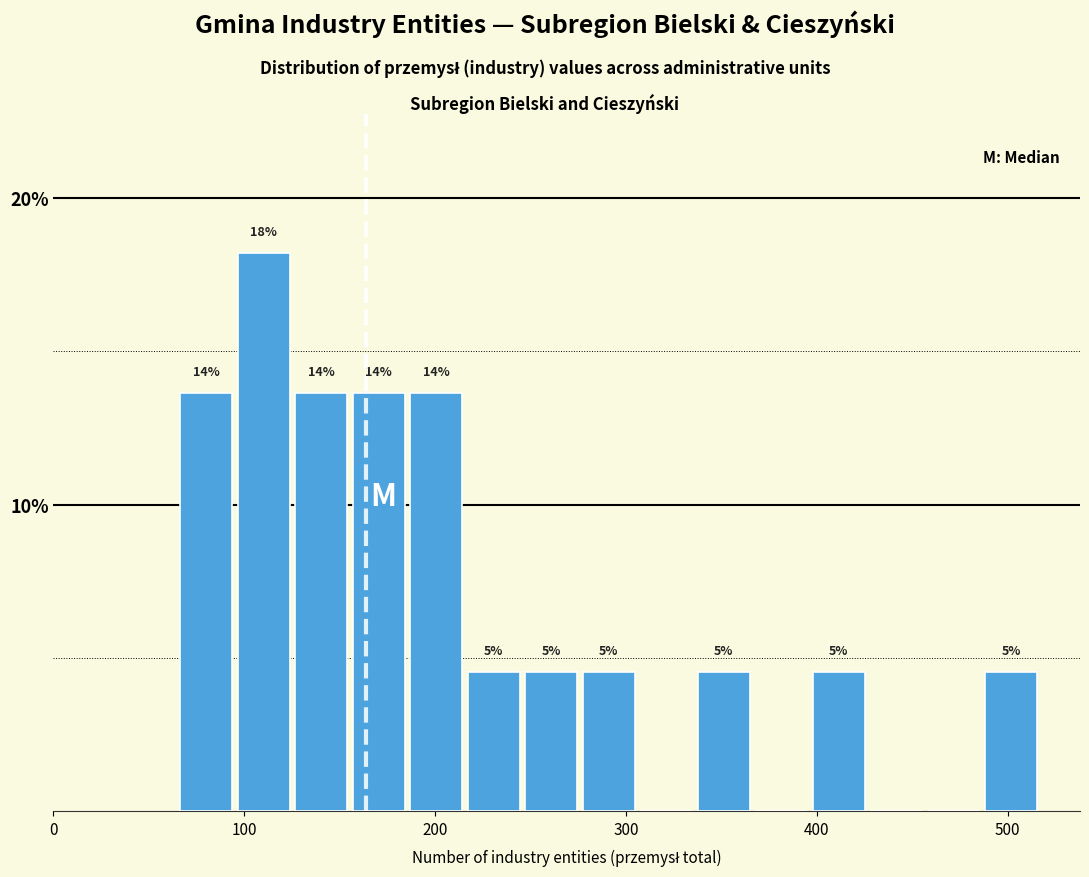

Around what value on the x-axis is the tallest bar? Give the approximate position of its centre, as read against the axis.

110